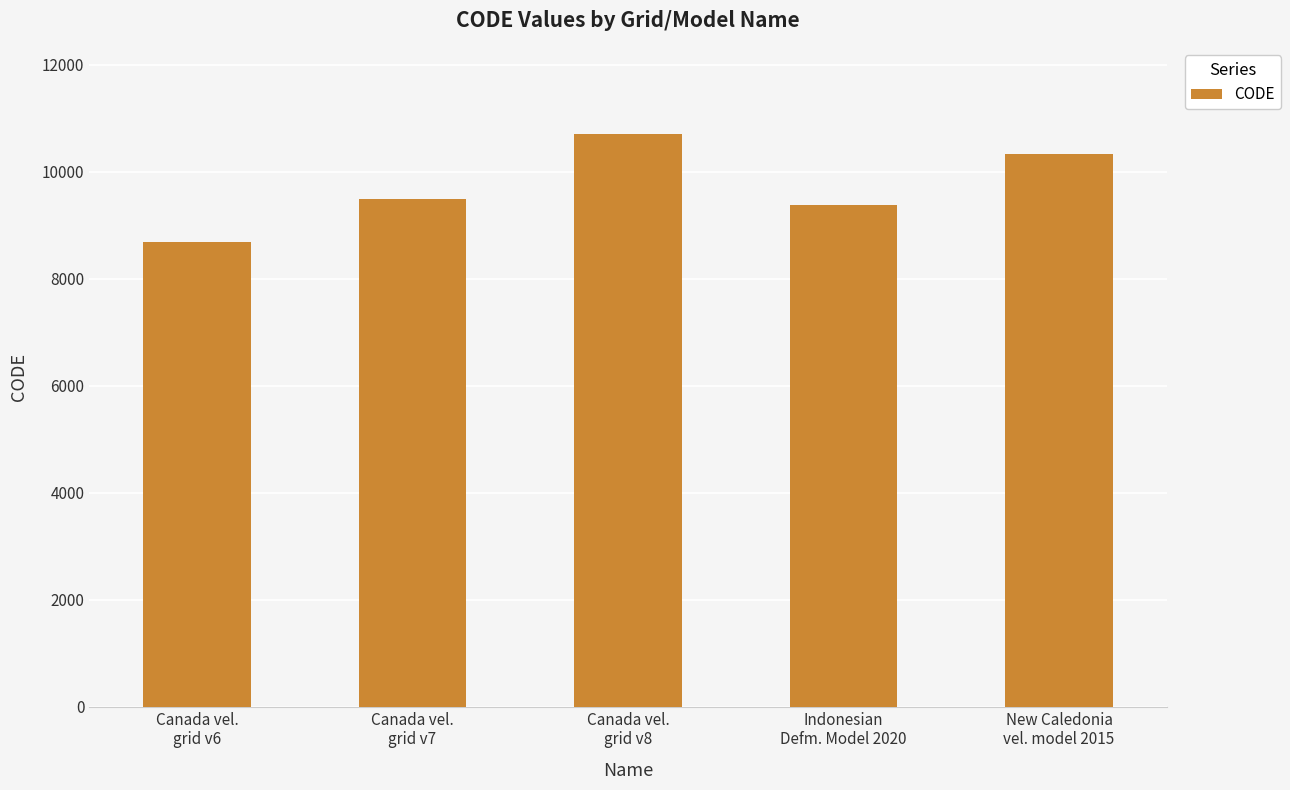

Reading left to right, what are all the values shown in this chart?

Canada vel.
grid v6=8676	Canada vel.
grid v7=9483	Canada vel.
grid v8=10707	Indonesian
Defm. Model 2020=9375	New Caledonia
vel. model 2015=10323